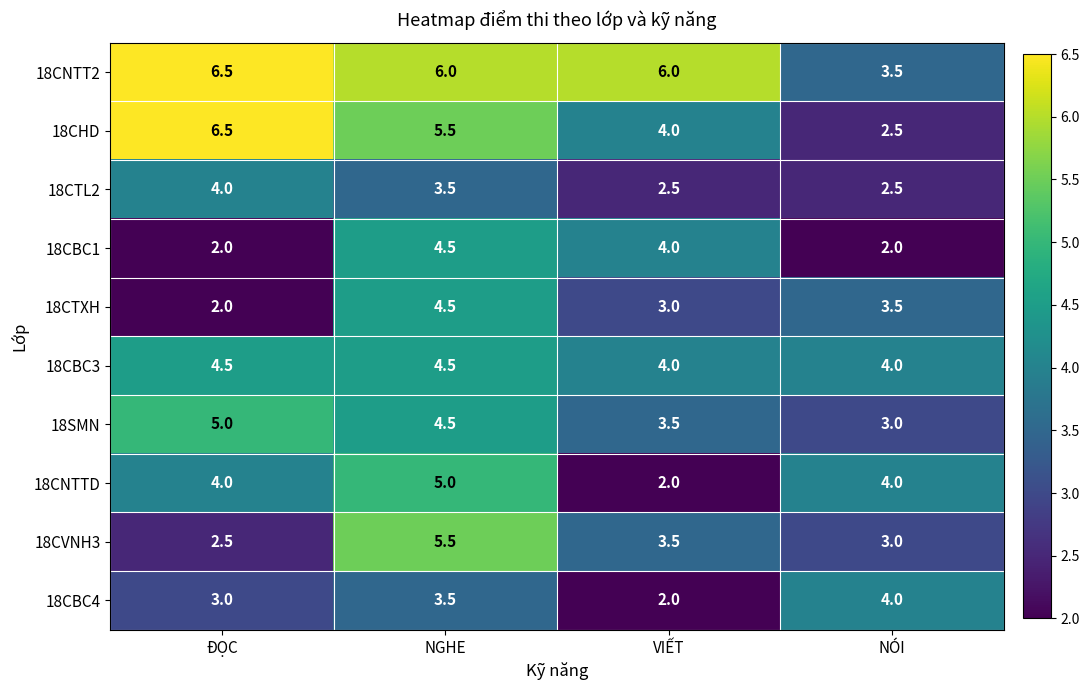

Which series changed the most between ĐỌC and VIẾT?

18CHD